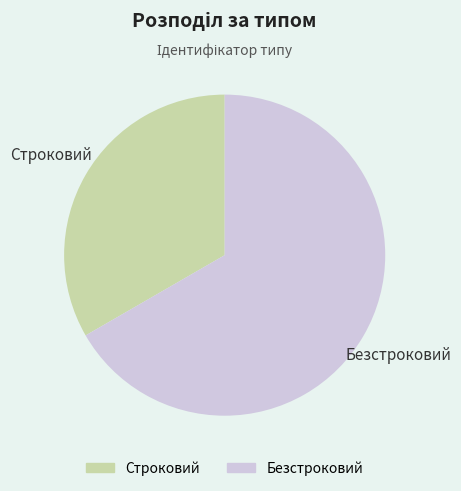

Which category accounts for the majority?

Безстроковий